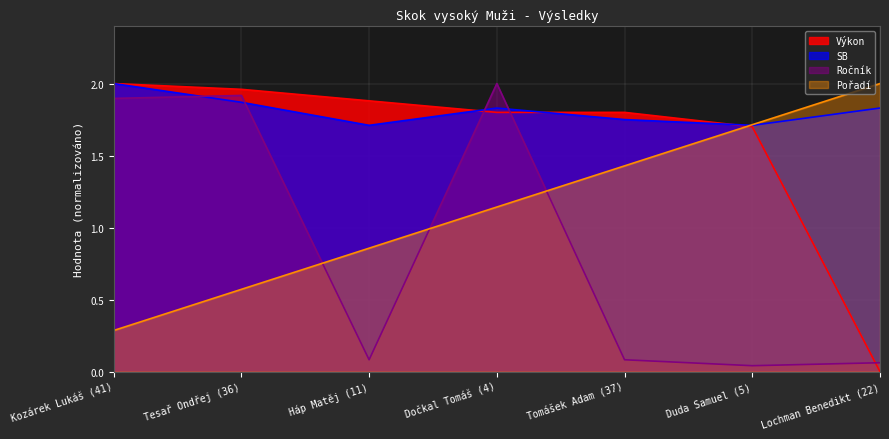

List the series in order of their peak value, lowest first.

Výkon, SB, Pořadí, Ročník